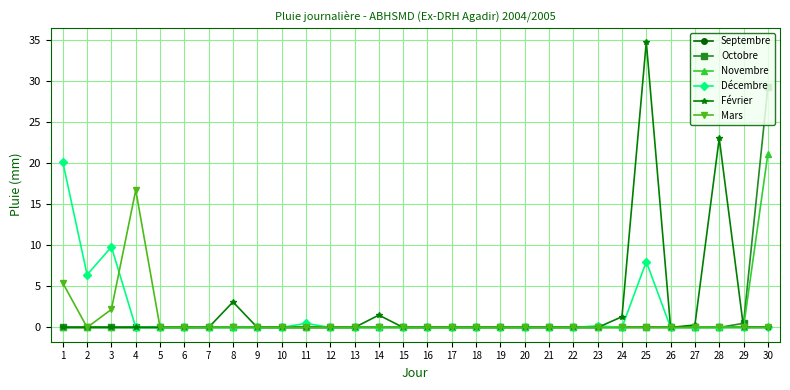

Reading left to right, list all the values displayed in this chart.

Septembre: 0.0	0.0	0.0	0.0	0.0	0.0	0.0	0.0	0.0	0.0	0.0	0.0	0.0	0.0	0.0	0.0	0.0	0.0	0.0	0.0	0.0	0.0	0.0	0.0	0.0	0.0	0.0	0.0	0.0	0.0
Octobre: 0.0	0.0	0.0	0.0	0.0	0.0	0.0	0.0	0.0	0.0	0.0	0.0	0.0	0.0	0.0	0.0	0.0	0.0	0.0	0.0	0.0	0.0	0.0	0.0	0.0	0.0	0.0	0.0	0.5	29.2
Novembre: 0.0	0.0	0.0	0.0	0.0	0.0	0.0	0.0	0.0	0.0	0.0	0.0	0.0	0.0	0.0	0.0	0.0	0.0	0.0	0.0	0.0	0.0	0.0	0.0	0.0	0.0	0.0	0.0	0.0	21.1
Décembre: 20.1	6.4	9.8	0.0	0.0	0.0	0.0	0.0	0.0	0.0	0.5	0.0	0.0	0.0	0.0	0.0	0.0	0.0	0.0	0.0	0.0	0.0	0.2	0.0	8.0	0.0	0.0	0.0	0.0	0.0
Février: 0.0	0.0	0.0	0.0	0.0	0.0	0.0	3.1	0.0	0.0	0.0	0.0	0.0	1.5	0.0	0.0	0.0	0.0	0.0	0.0	0.0	0.0	0.0	1.3	34.7	0.0	0.3	23.0	0.0	0.0
Mars: 5.4	0.0	2.2	16.7	0.0	0.0	0.0	0.0	0.0	0.0	0.0	0.0	0.0	0.0	0.0	0.0	0.0	0.0	0.0	0.0	0.0	0.0	0.0	0.0	0.0	0.0	0.0	0.0	0.0	0.0